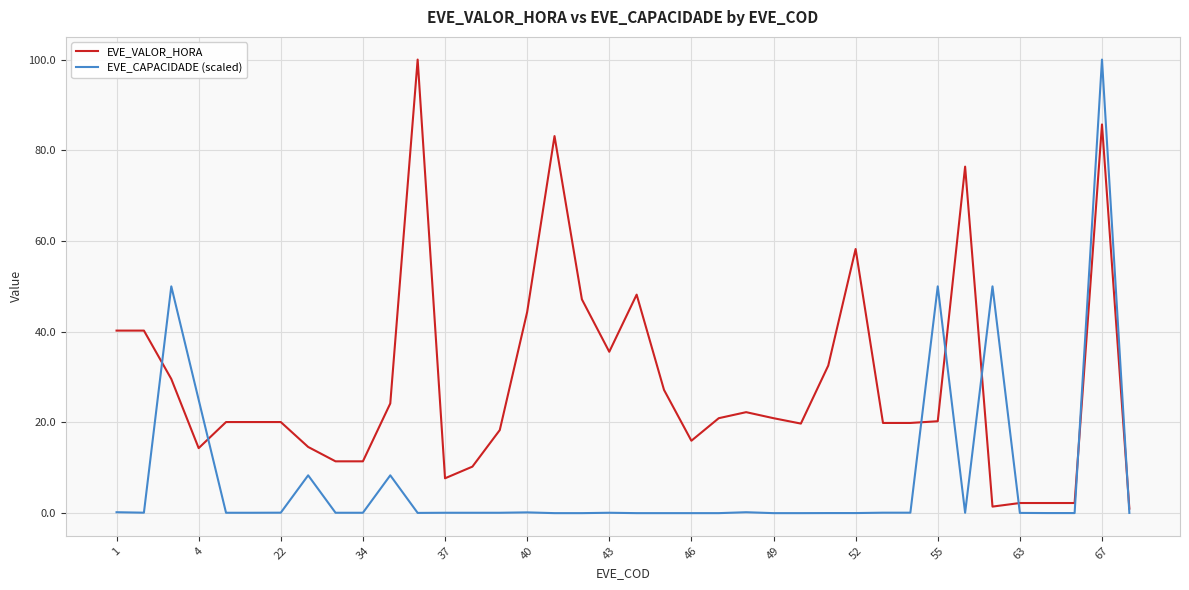

Which series has the largest total across all categories?

EVE_VALOR_HORA